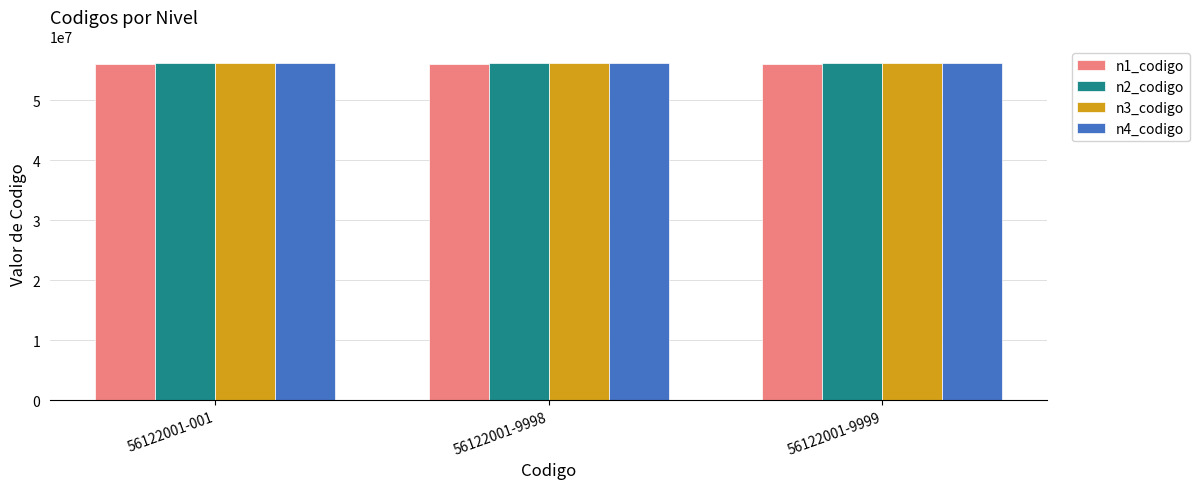

What value does the n1_codigo series have at 56122001-9998?

56000000